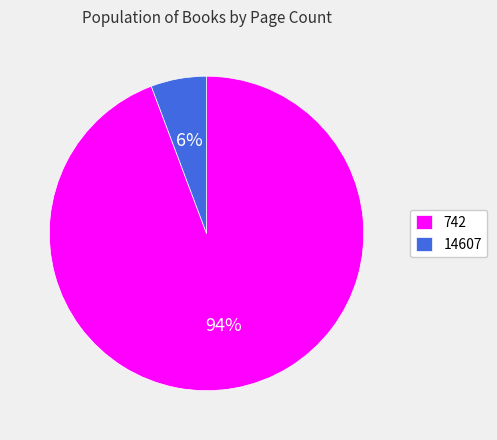

To the nearest percent, what percentage of the pie is 14607?

6%